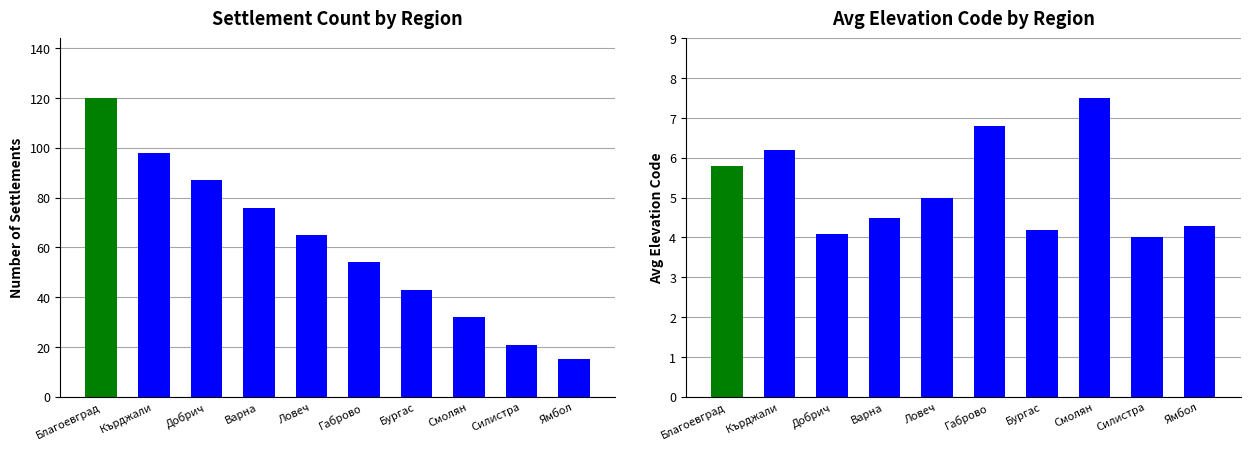

What is the value of the Avg Elev Code bar at the 1st from the left?

5.8